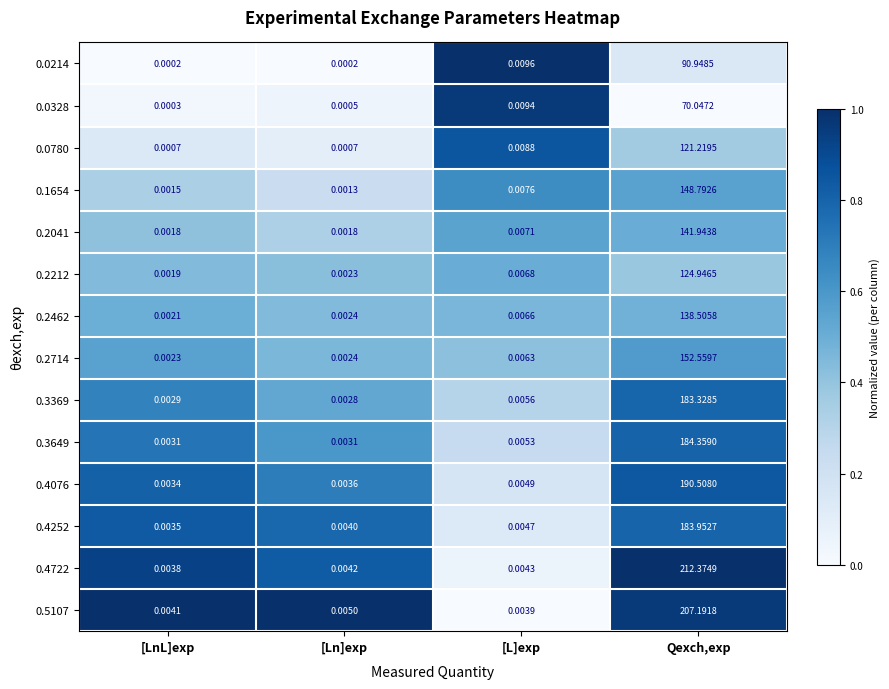

At which label is 0.0328 closest to 35?

[L]exp